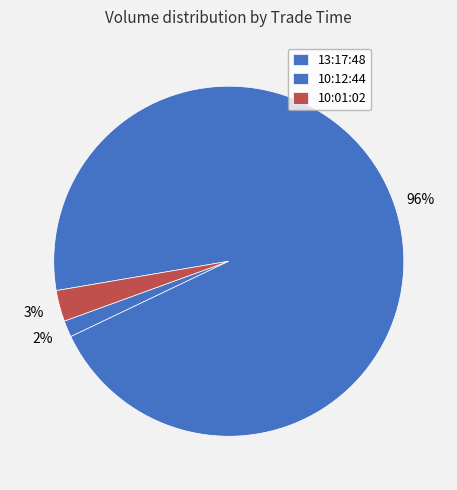

How many slices are in this pie chart?

3